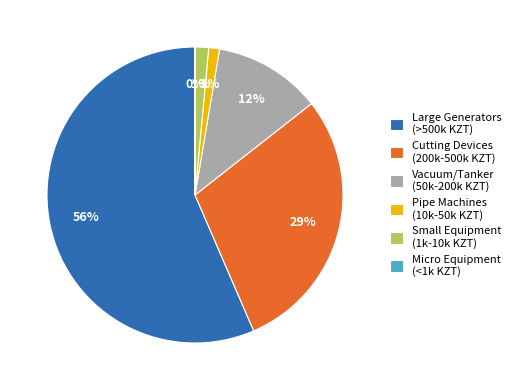

True or false: Pipe Machines (10k-50k KZT) accounts for 1% of the total.

True